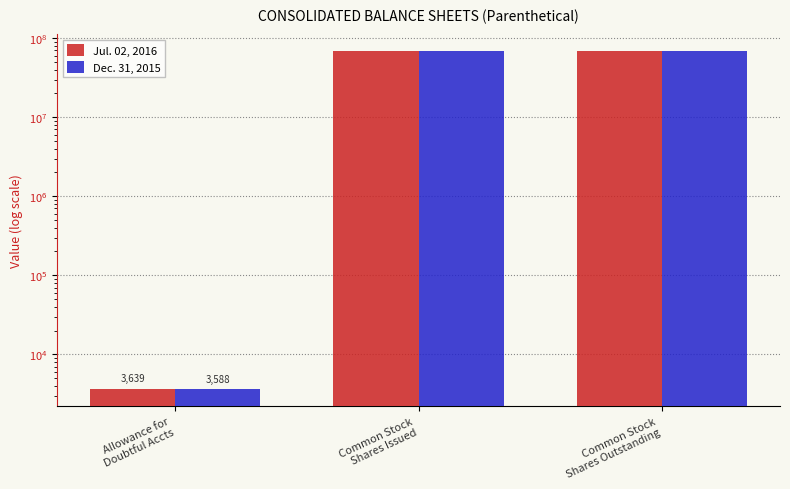

Reading left to right, extract all data points from this chart.

Jul. 02, 2016: 3639	68185776	68185776
Dec. 31, 2015: 3588	68127491	68127491